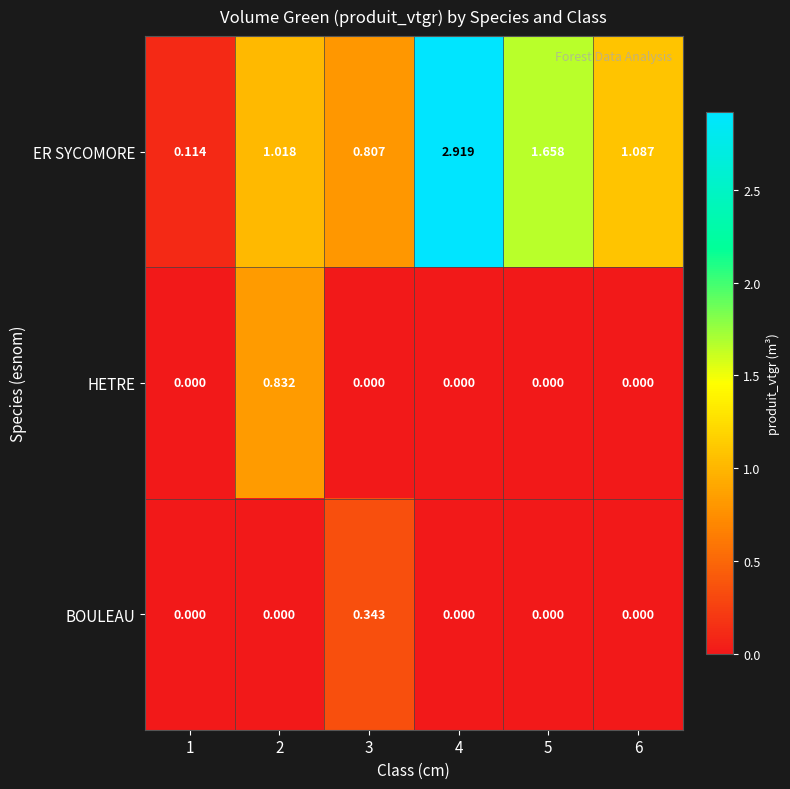

Rank the series by their maximum value, from lowest to highest.

BOULEAU, HETRE, ER SYCOMORE